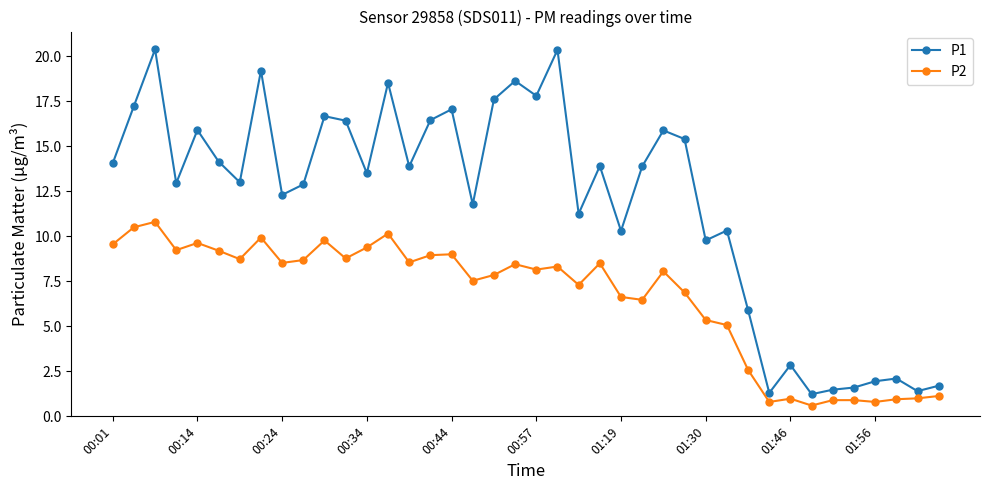

Which series has the widest spread of values?

P1